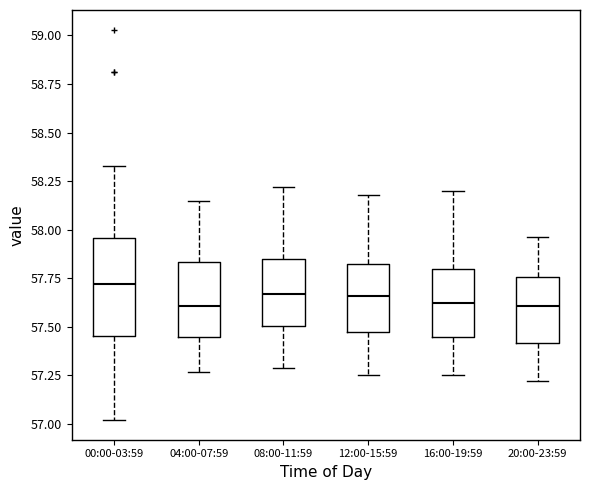

Which box is the tallest, from its lower edge to its upper edge?

00:00-03:59